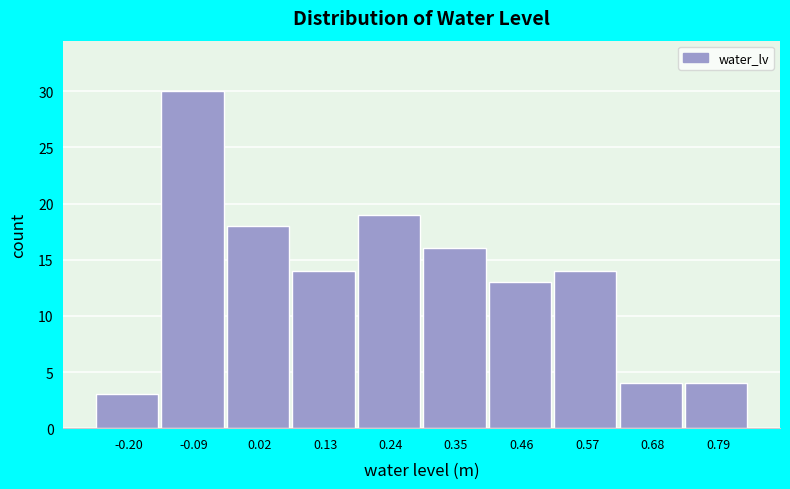

Reading left to right, list all the values displayed in this chart.

-0.20=3	-0.09=30	0.02=18	0.13=14	0.24=19	0.35=16	0.46=13	0.57=14	0.68=4	0.79=4